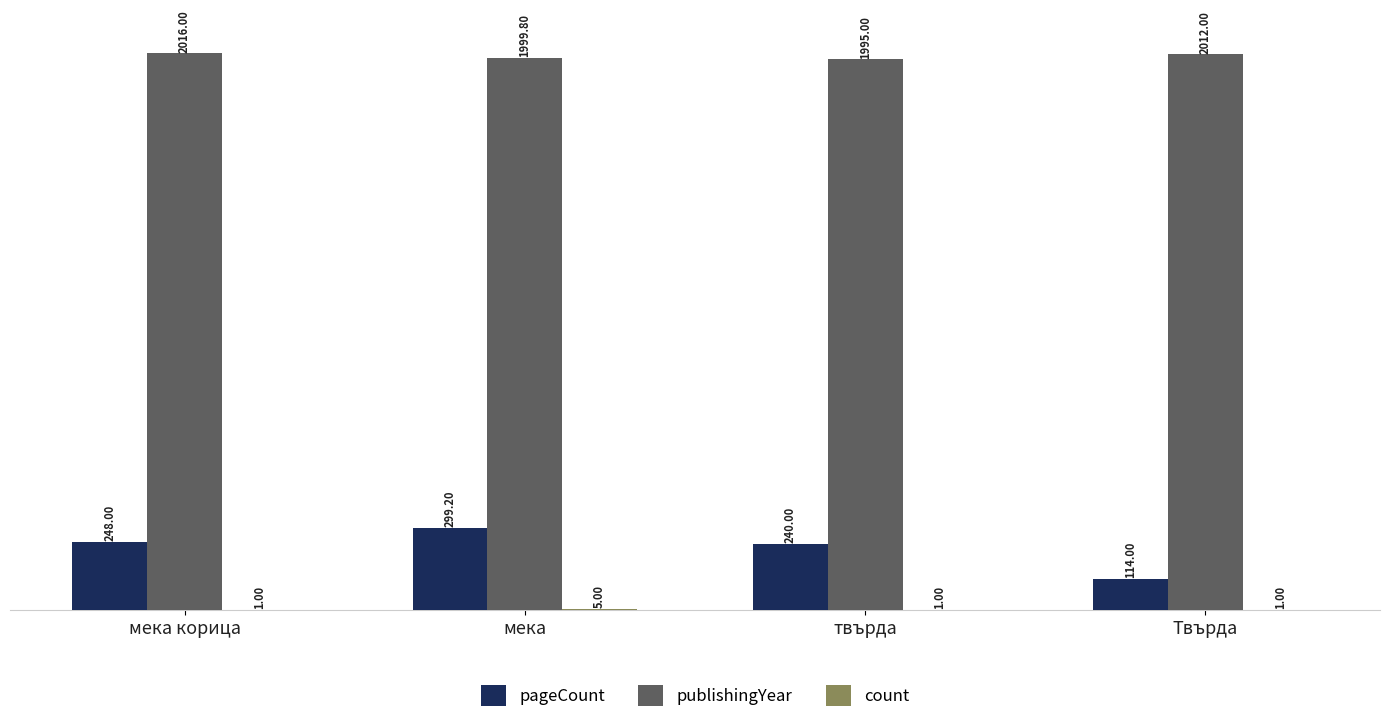

At which category does the chart reach its peak across all series?

мека корица